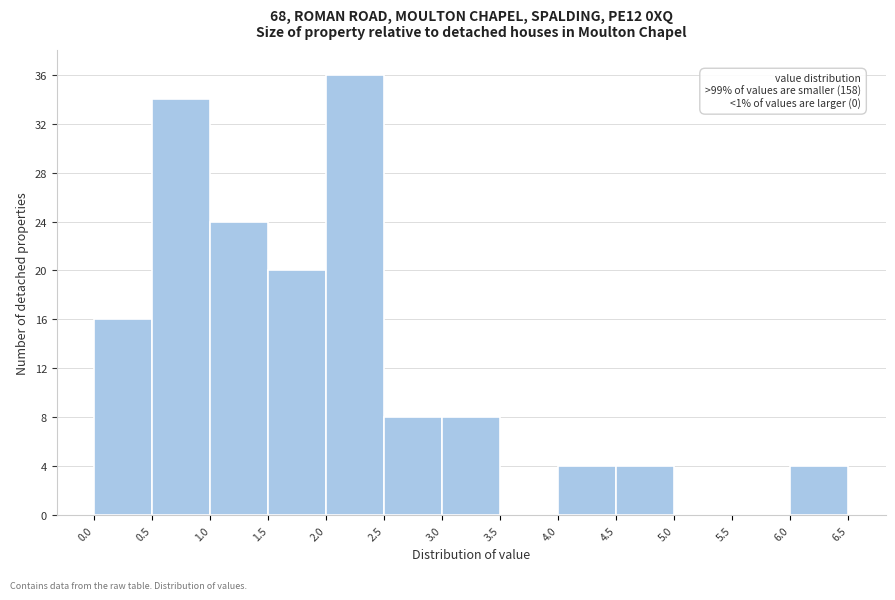

Over which range of the x-axis is the bar tallest?

2.0 to 2.5